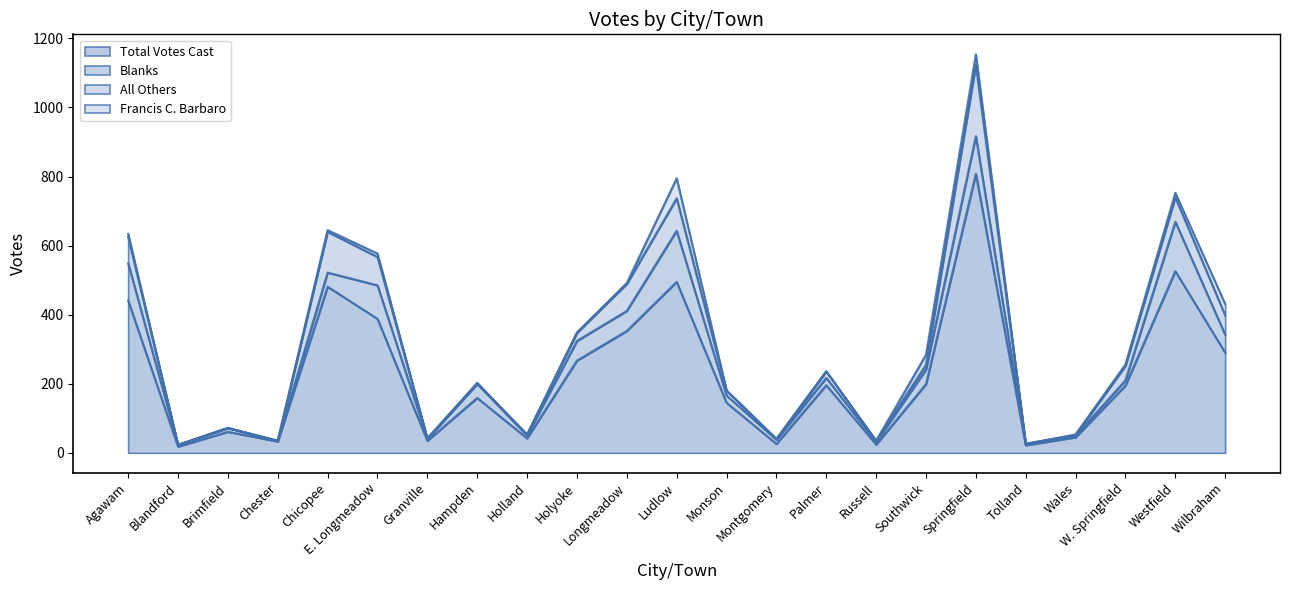

Which series changed the most between Chicopee and Ludlow?

Blanks